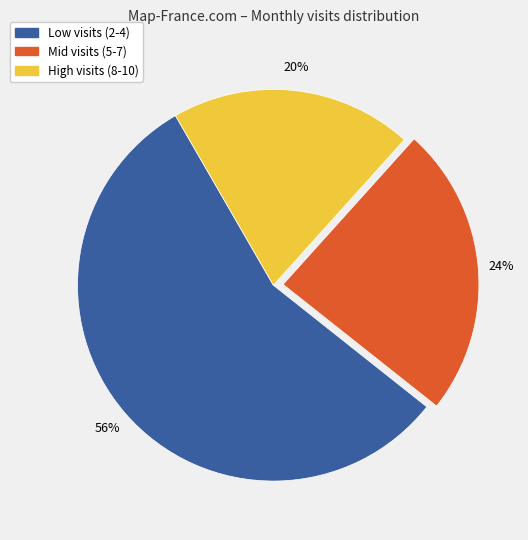

To the nearest percent, what percentage of the pie is High visits (8-10)?

20%